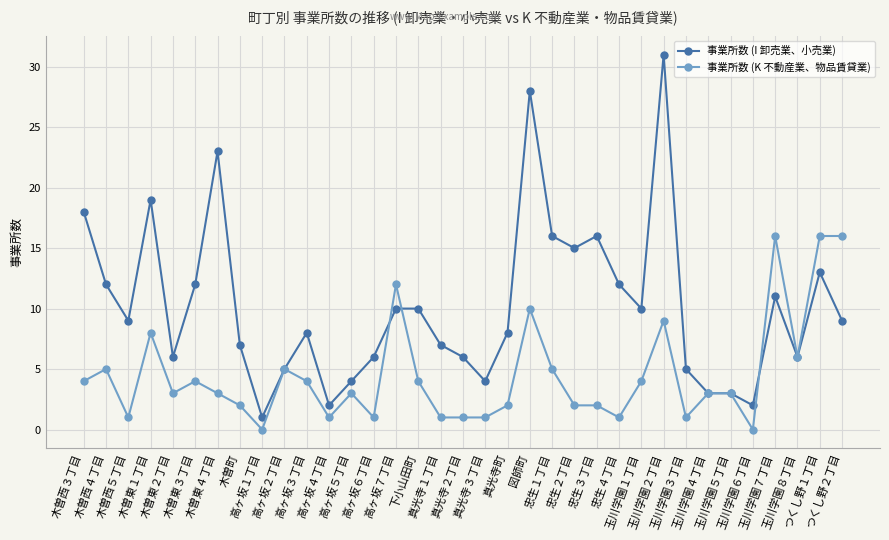

Reading left to right, transcribe all the data shown in this chart.

事業所数 (I 卸売業、小売業): 18	12	9	19	6	12	23	7	1	5	8	2	4	6	10	10	7	6	4	8	28	16	15	16	12	10	31	5	3	3	2	11	6	13	9
事業所数 (K 不動産業、物品賃貸業): 4	5	1	8	3	4	3	2	0	5	4	1	3	1	12	4	1	1	1	2	10	5	2	2	1	4	9	1	3	3	0	16	6	16	16